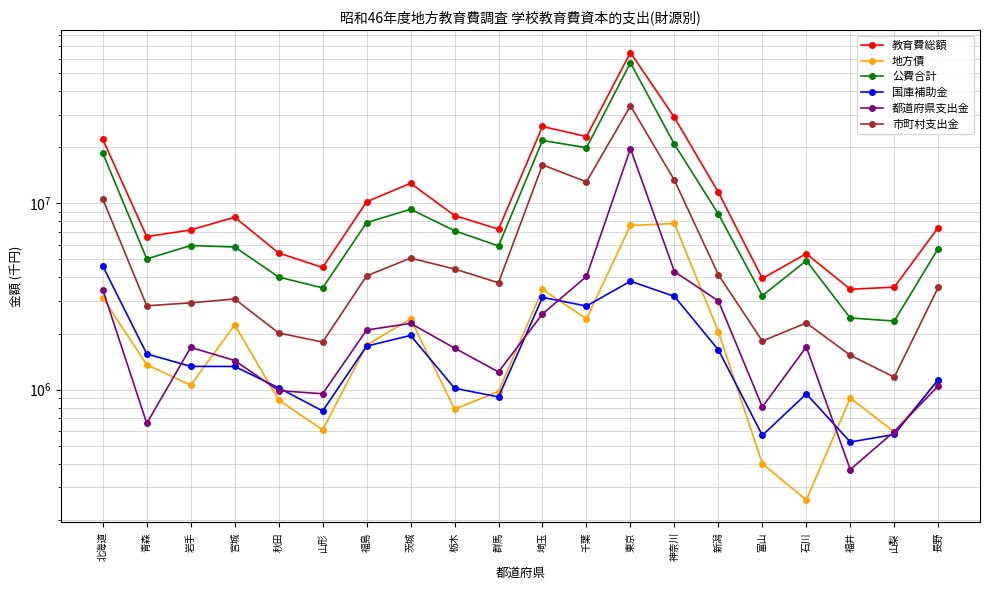

How many interior local peaks does the 教育費総額 series have?

5